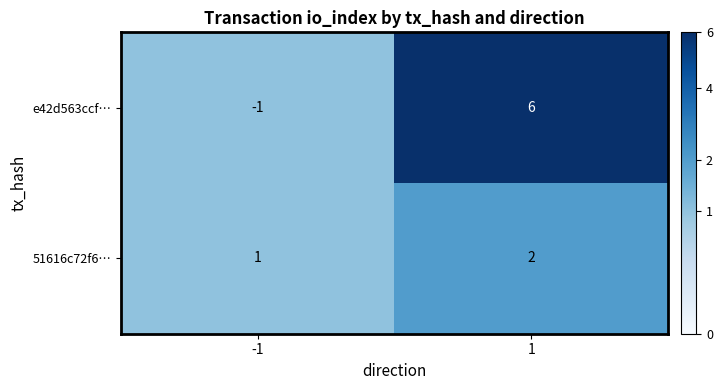

The value of e42d563ccf… at -1 is -1. True or false?

True